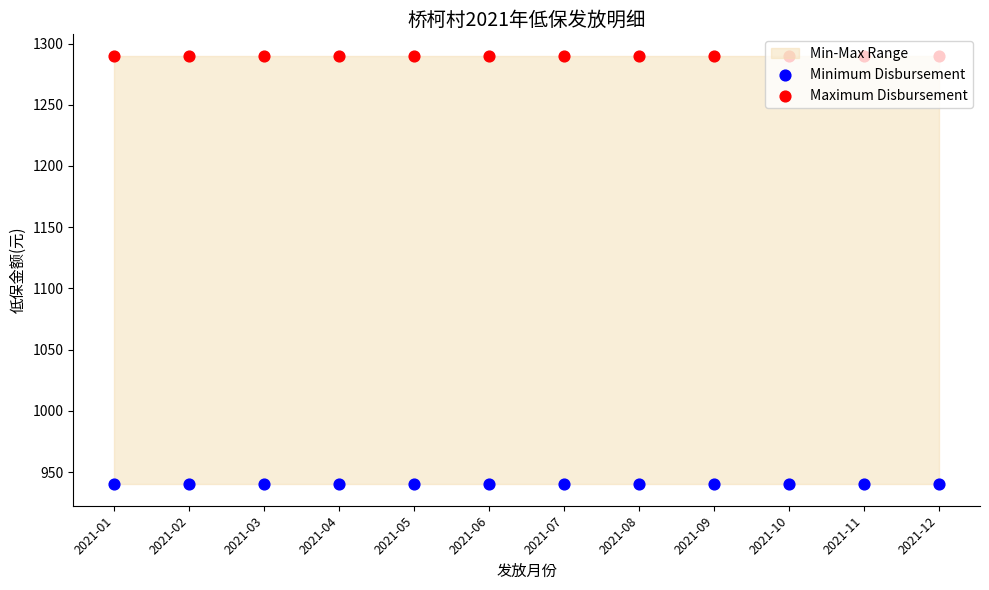

Is the value of Minimum Disbursement at 2021-05 greater than the value of Maximum Disbursement at 2021-01?

No